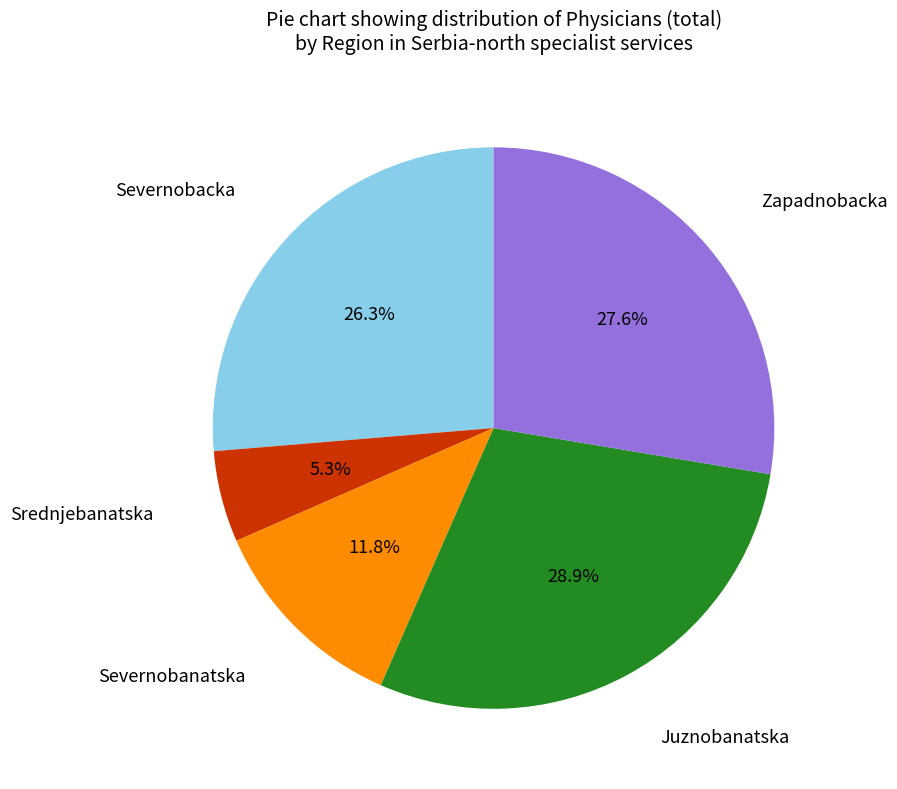

Is there any slice that represents more than half of the pie?

No